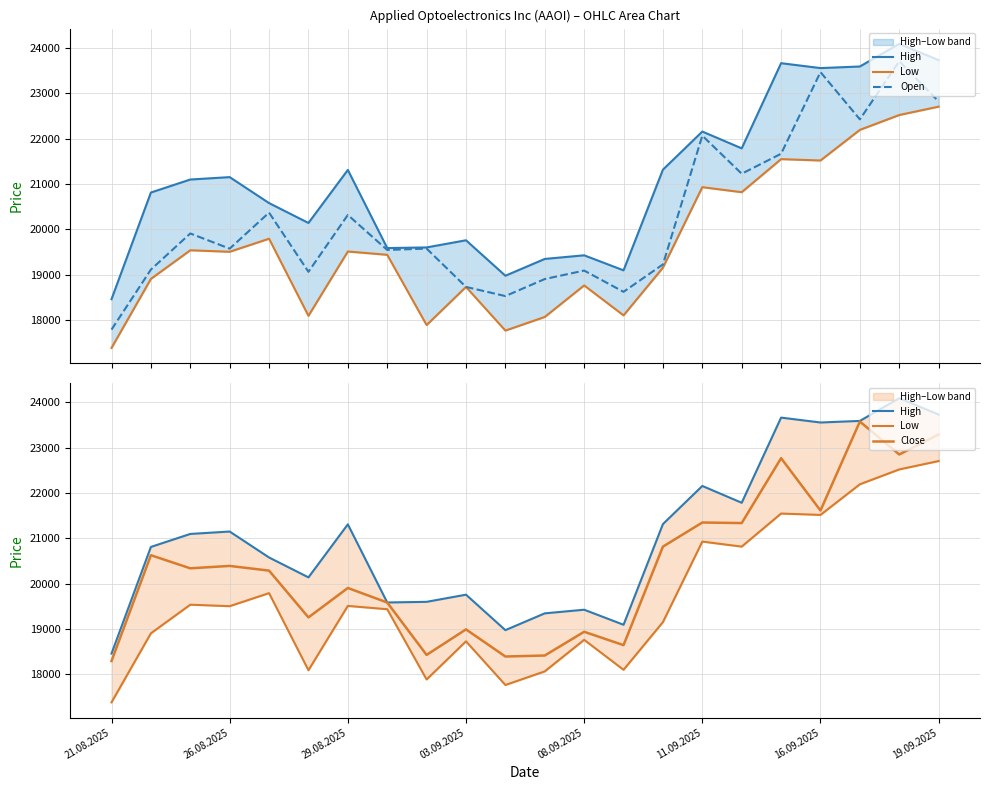

True or false: Open and High cross at least once.

False